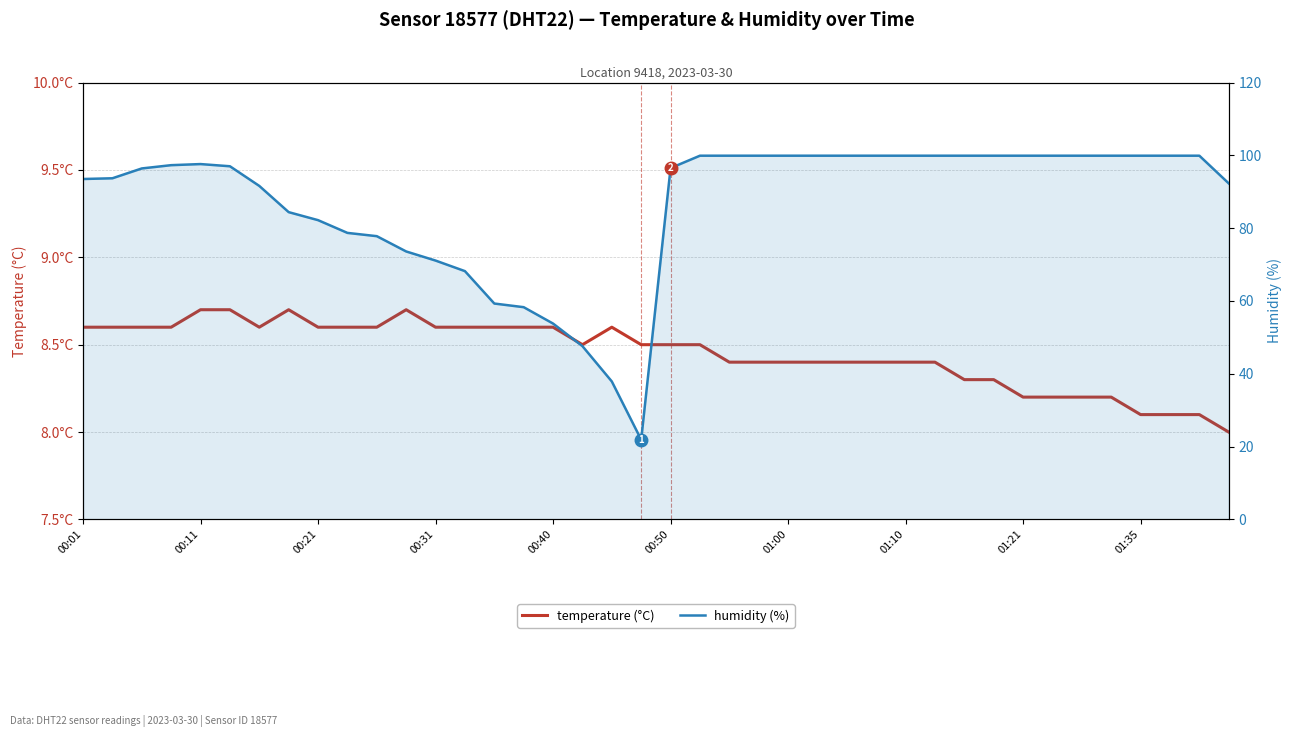

Between 00:40 and 10, which is larger?

00:40